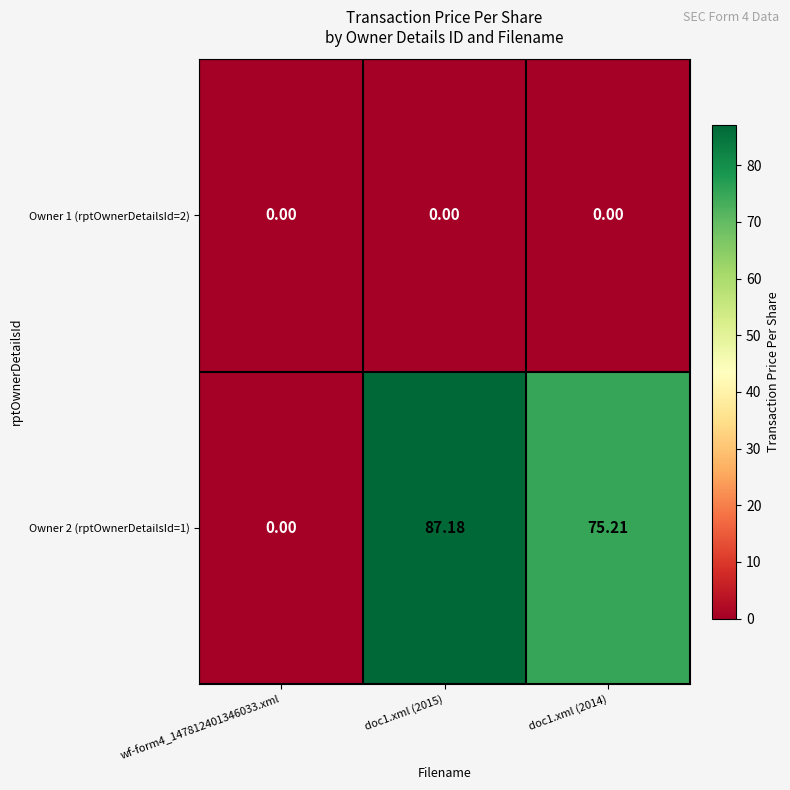

Is the value of Owner 2 (rptOwnerDetailsId=1) at doc1.xml (2014) greater than the value of Owner 1 (rptOwnerDetailsId=2) at doc1.xml (2014)?

Yes